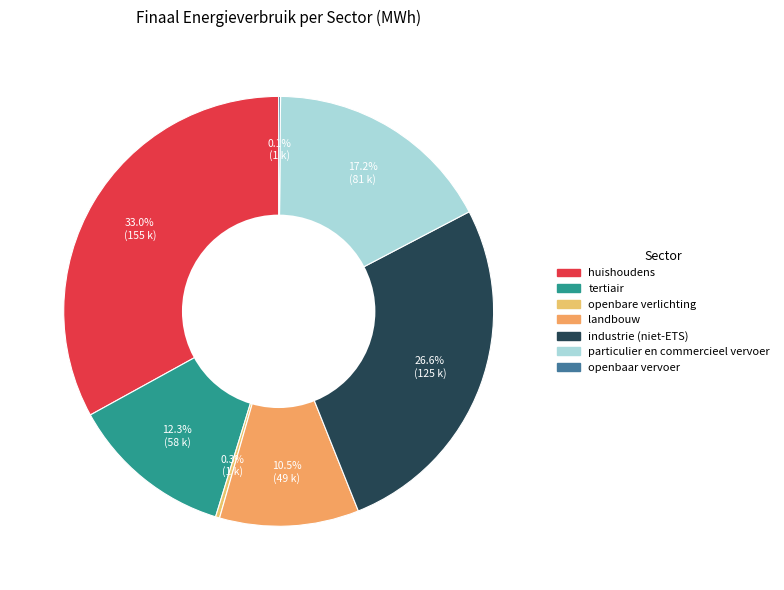

Rank the categories by value from lowest to highest.

openbaar vervoer, openbare verlichting, landbouw, tertiair, particulier en commercieel vervoer, industrie (niet-ETS), huishoudens